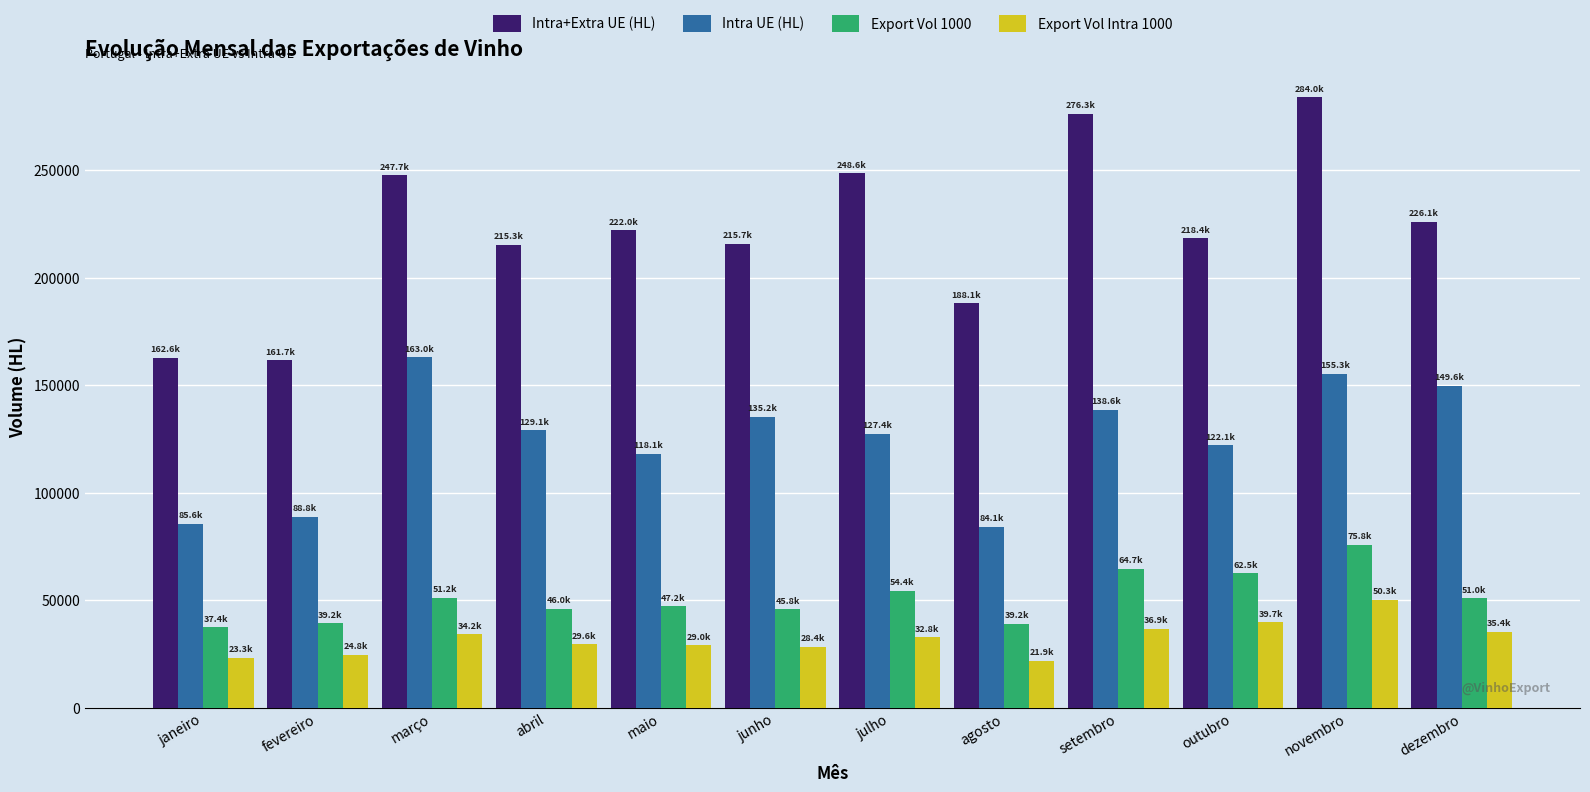

At julho, list the series in order from smallest to largest.

Export Vol Intra 1000, Export Vol 1000, Intra UE (HL), Intra+Extra UE (HL)